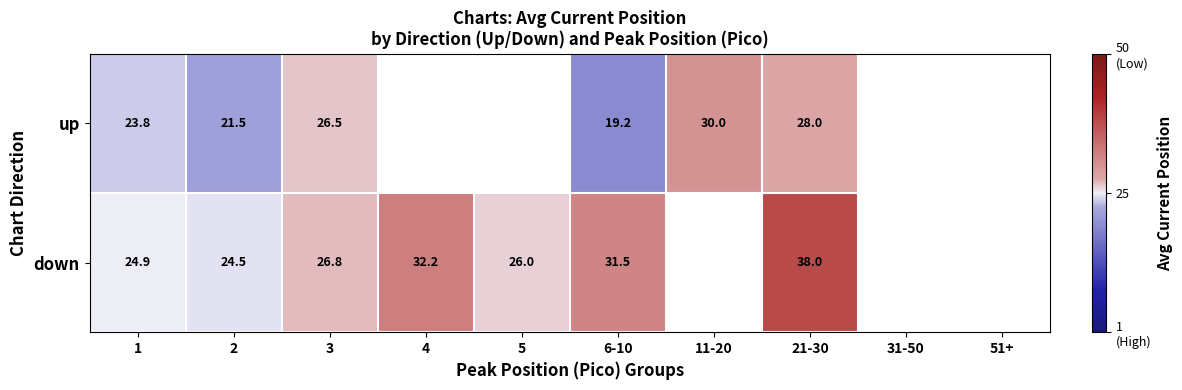

What is the total value across all series at 2?

46.0